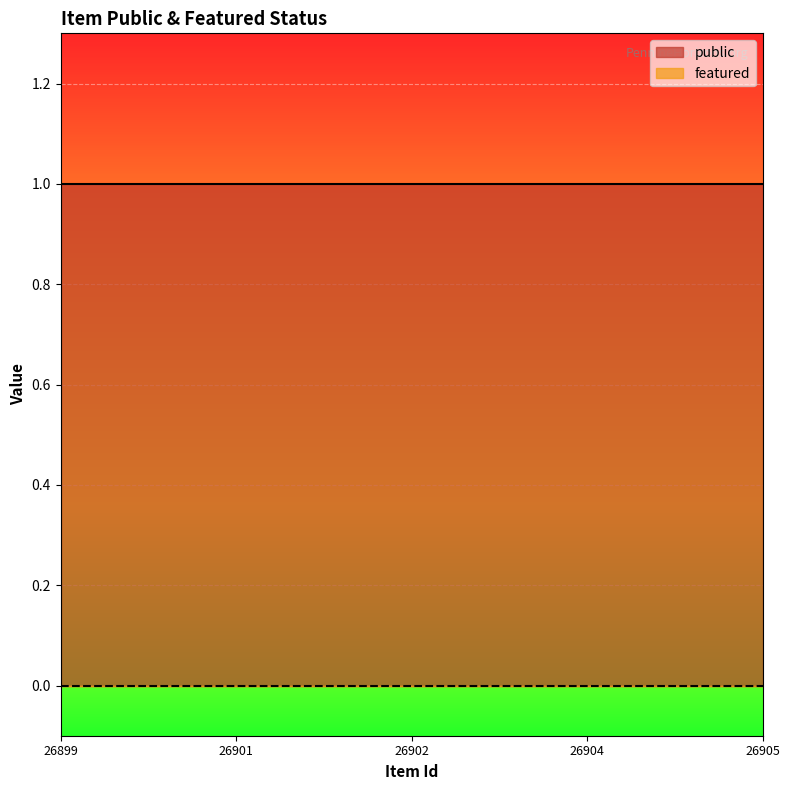

True or false: featured and public cross at least once.

False